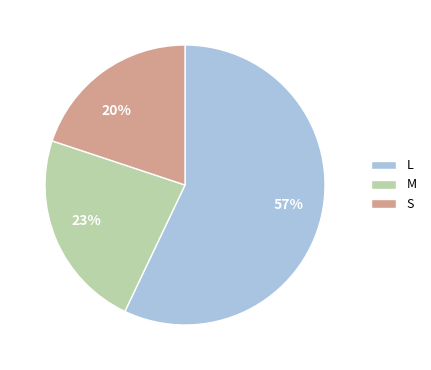

Does any single category account for the majority?

Yes